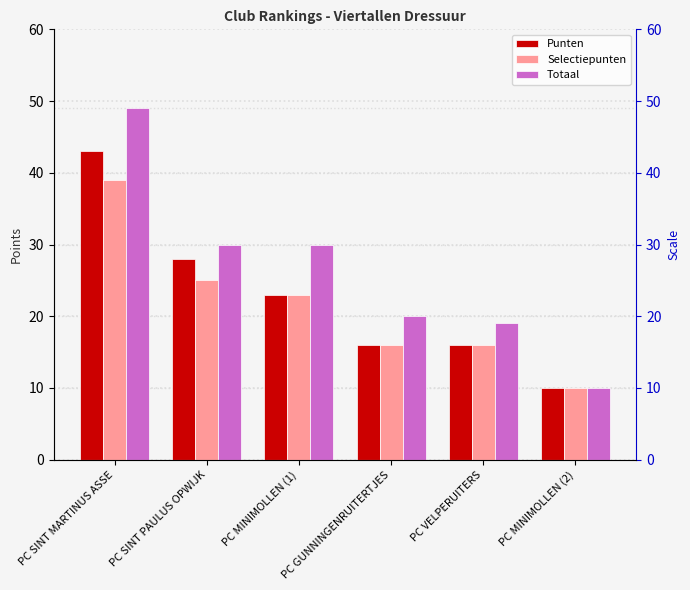

What is the maximum value for Selectiepunten?

39